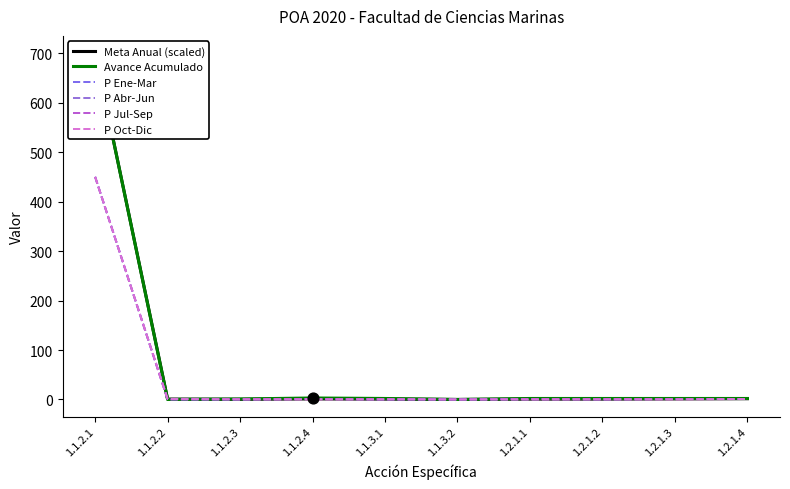

Which series has the largest total across all categories?

Avance Acumulado